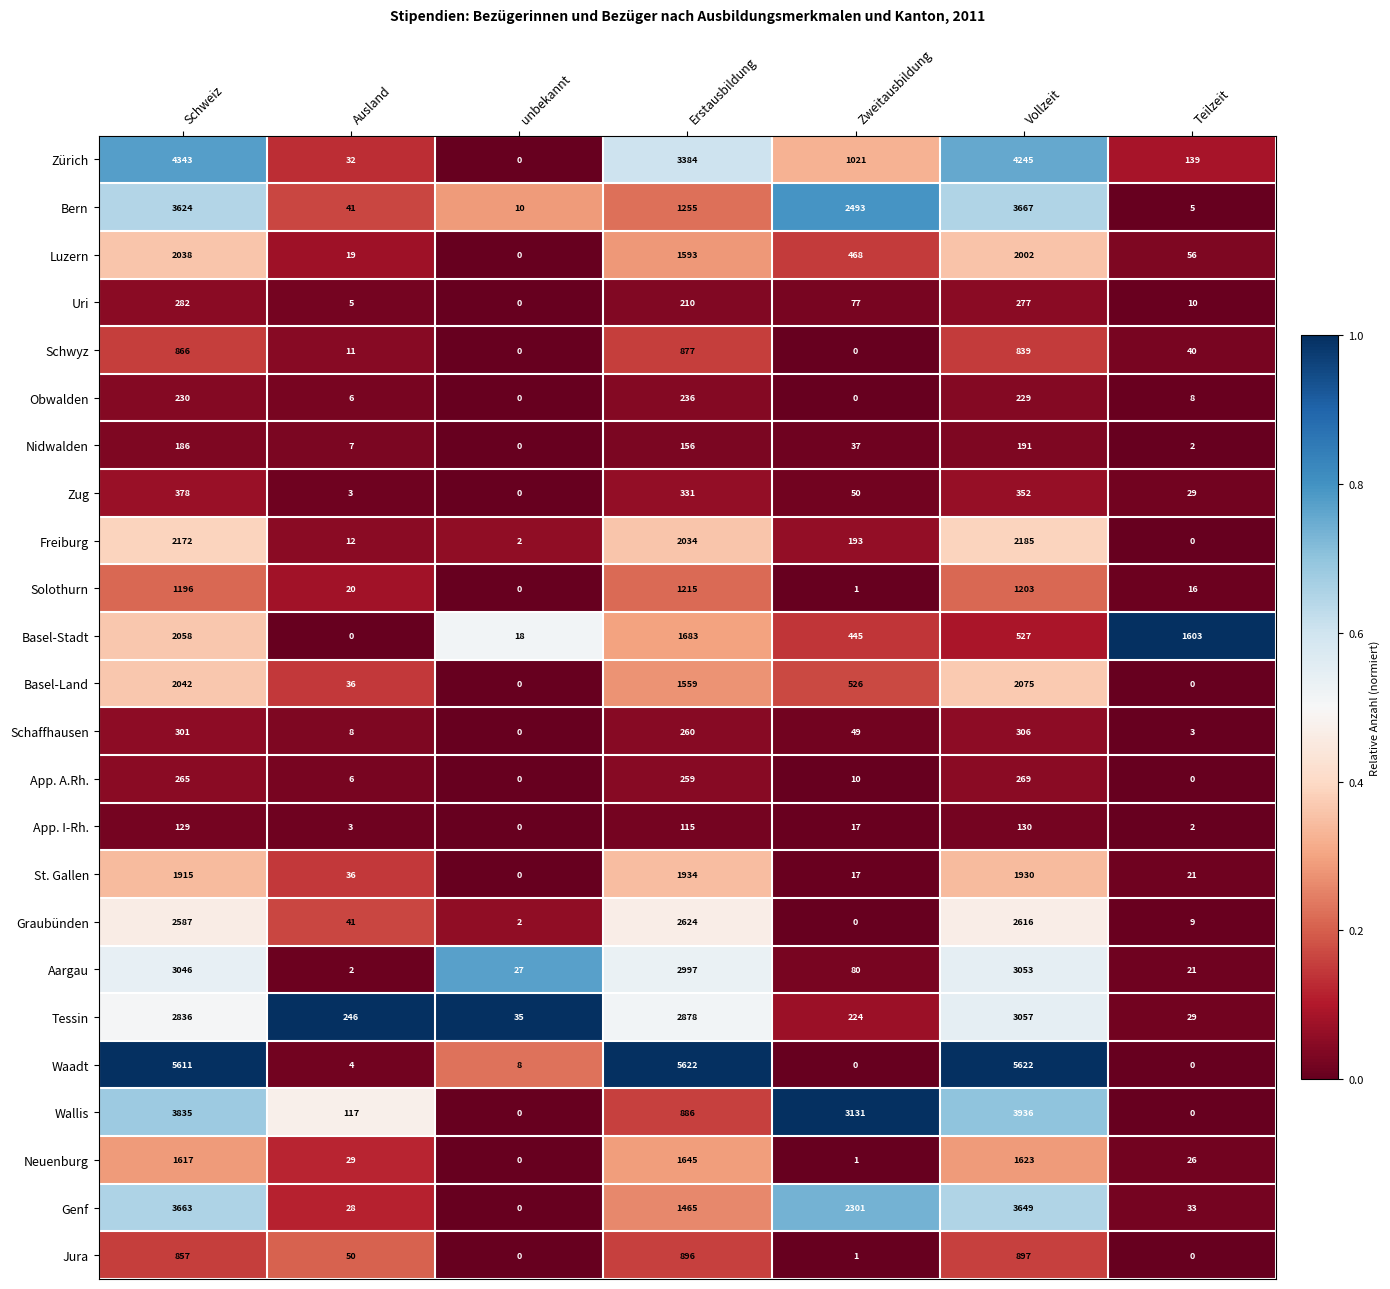

What is the average value of the Solothurn series?

522